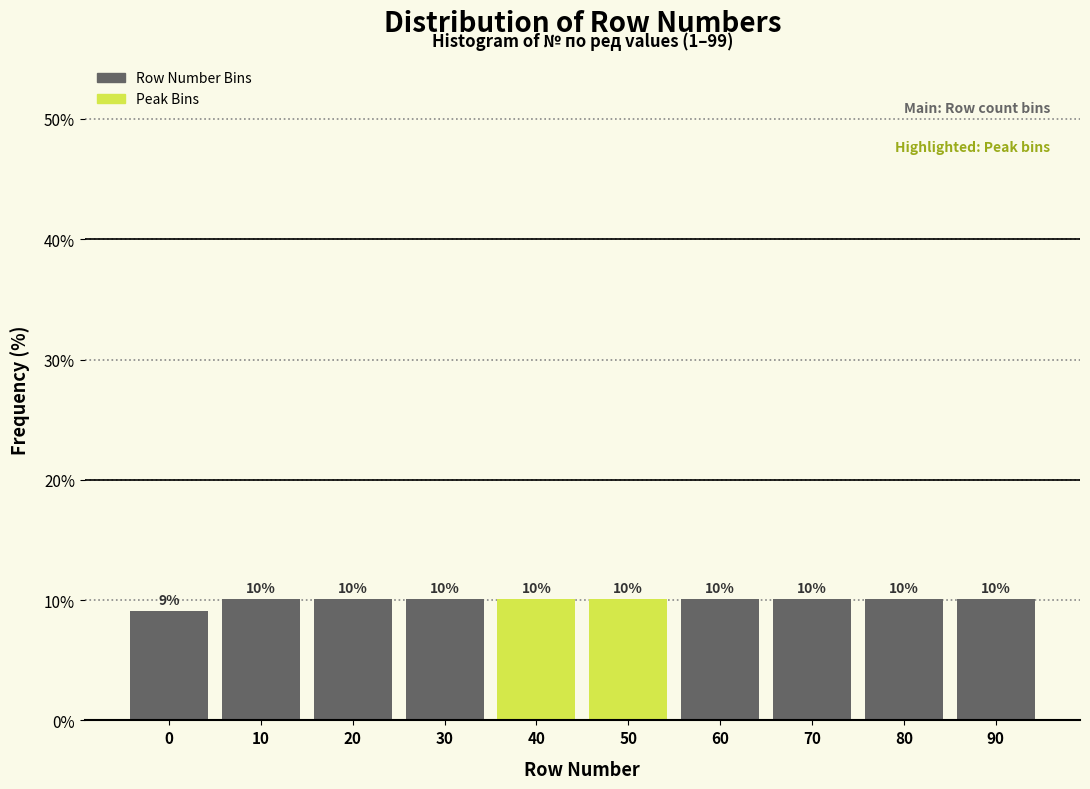

Are the bars horizontal?

No